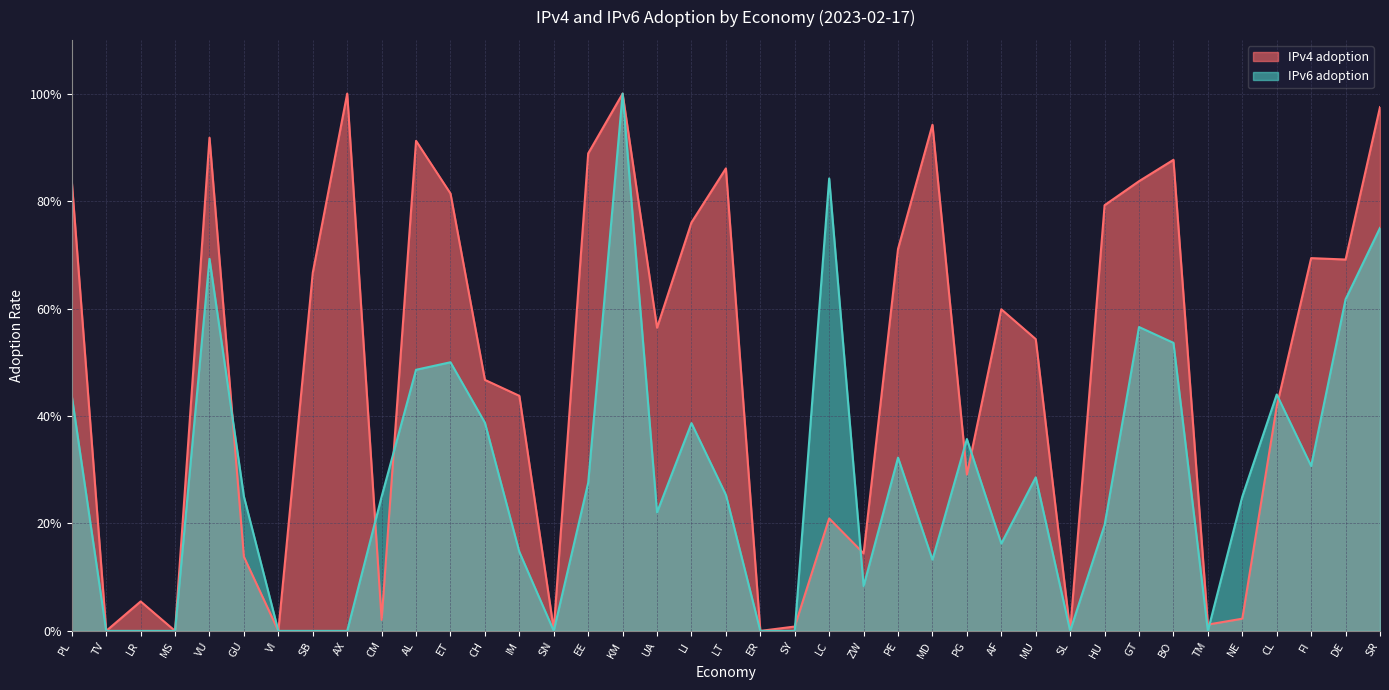

What is the label of the 9th point from the left?

AX